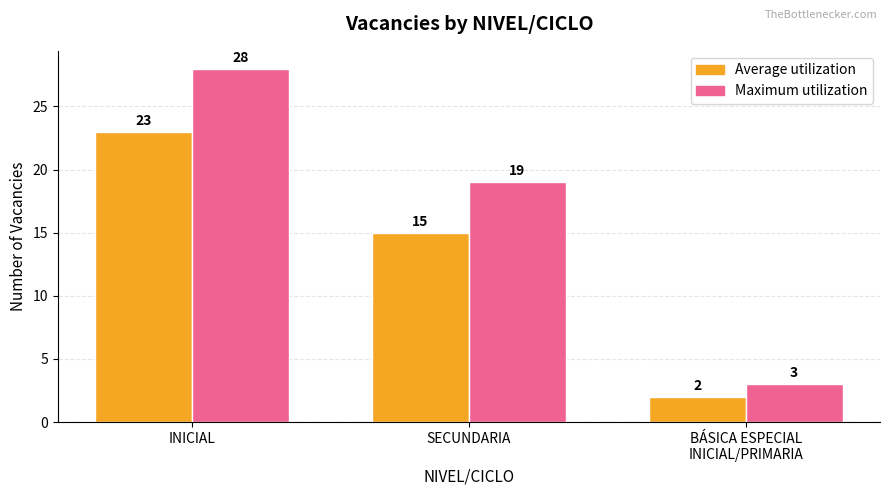

What is the total value across all series at INICIAL?

51